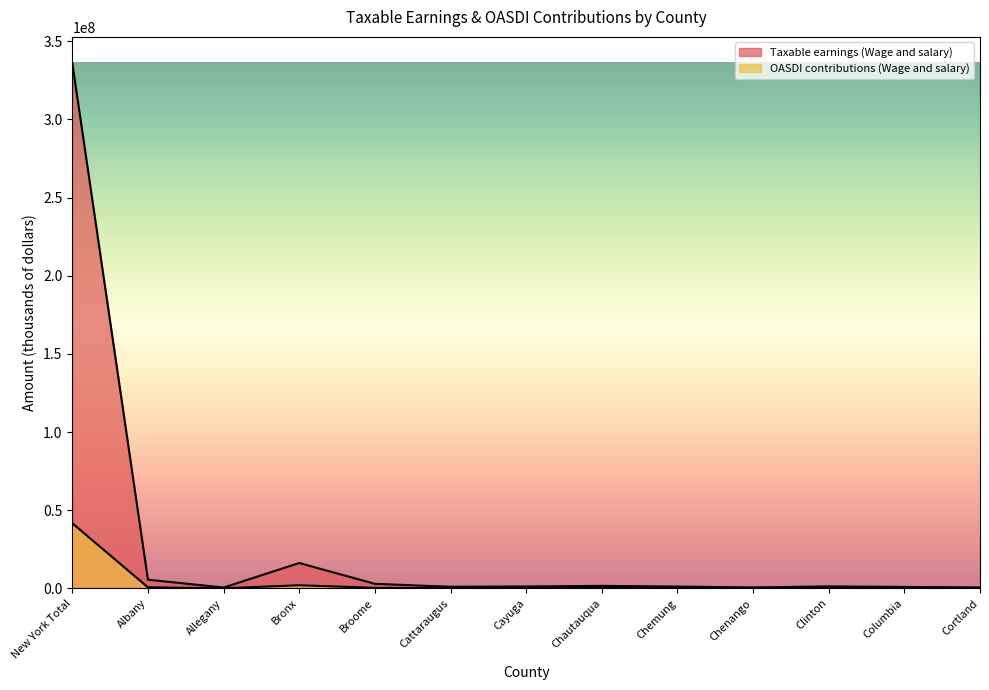

What is the minimum value for OASDI contributions (Wage and salary)?

68532